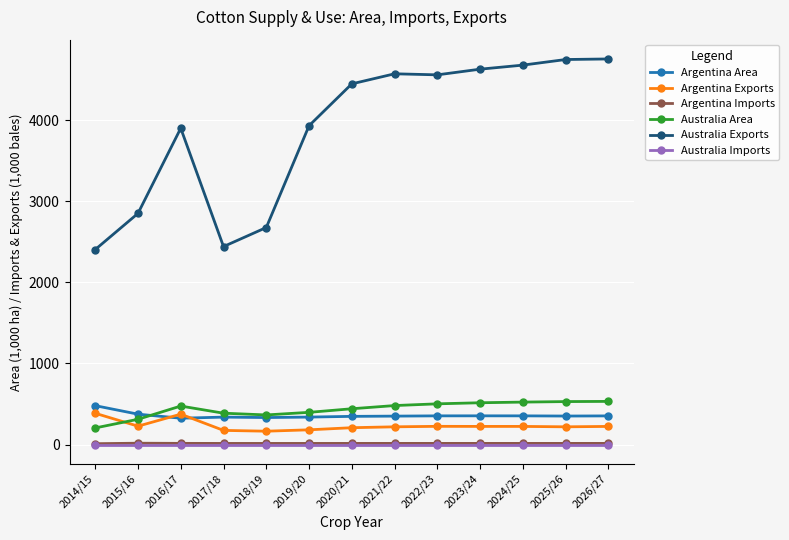

What is the difference between the maximum and minimum values in the Argentina Area series?

155.0